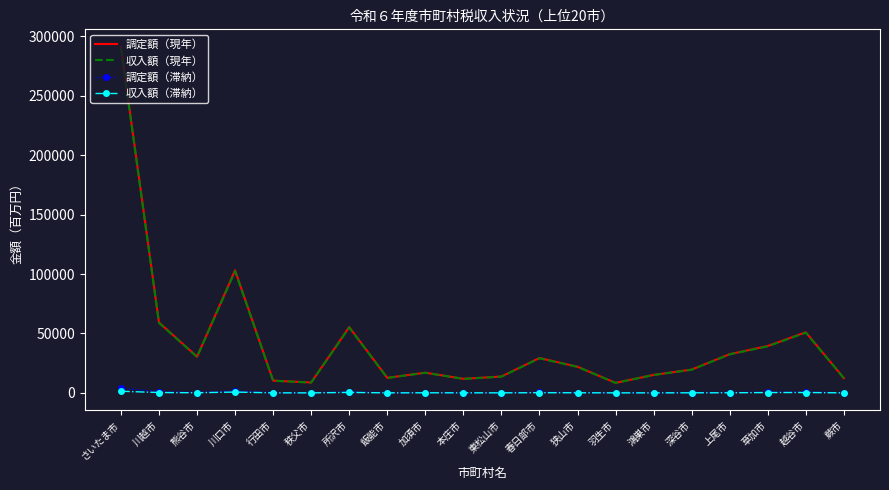

Is it true that 調定額（現年） equals 178234 at さいたま市?

False